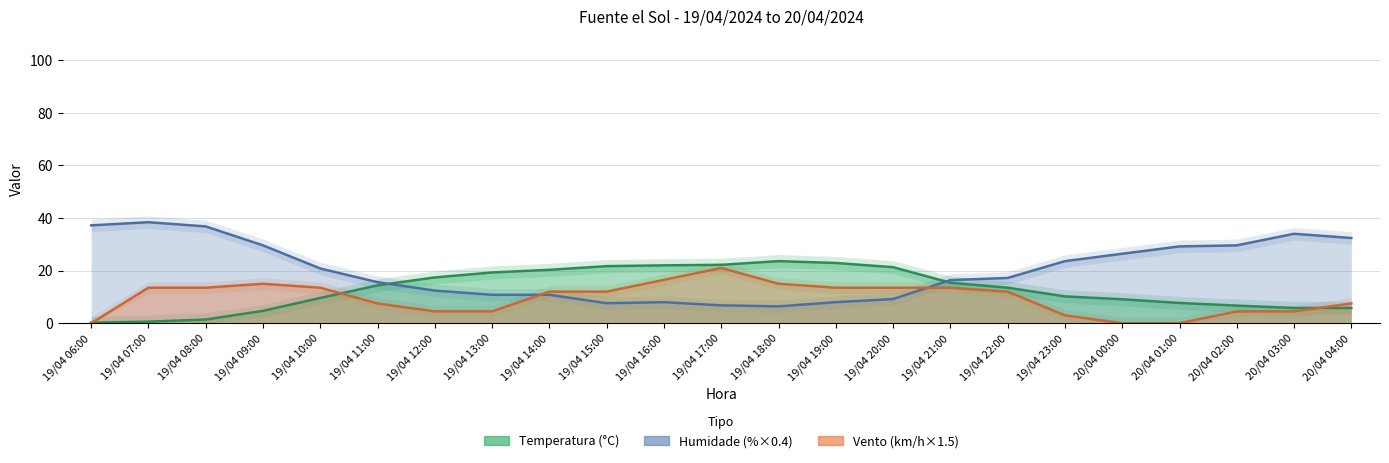

At how many categories does at least one series exceed 36?

3